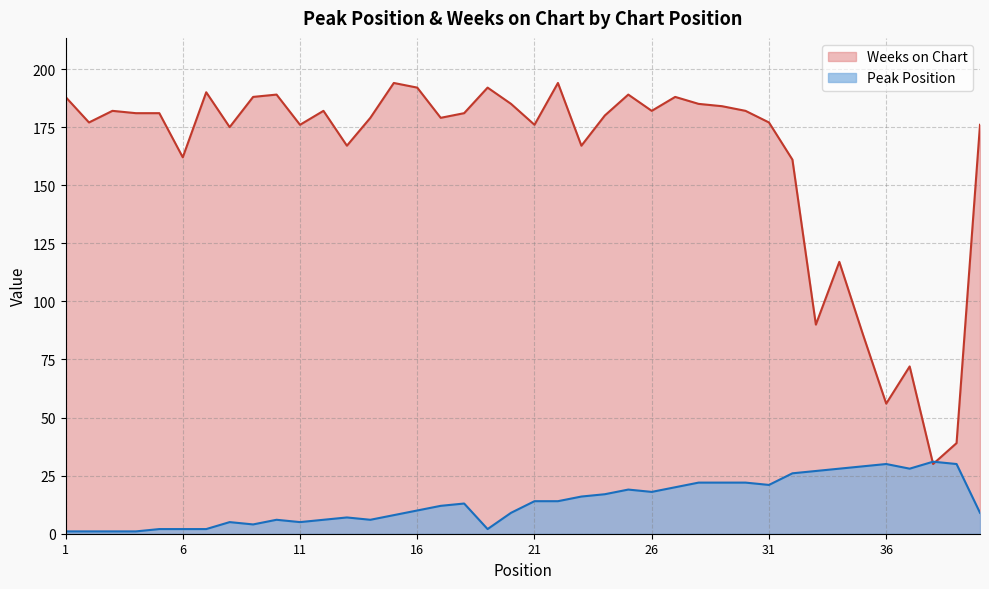

True or false: Peak Position has more than 1 interior local peaks.

True